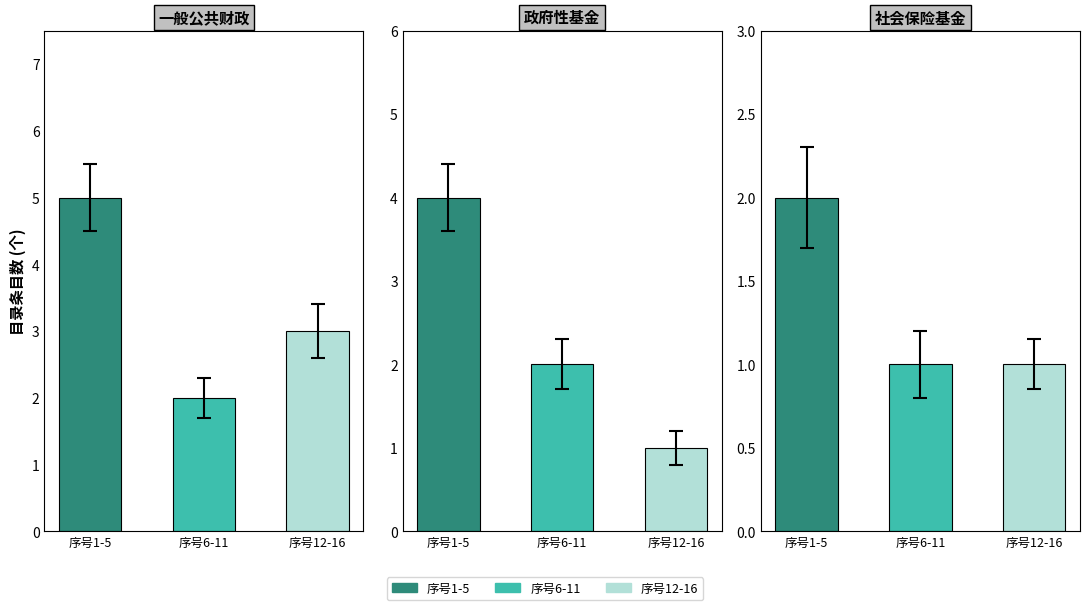

What value does the data have at 2?

4